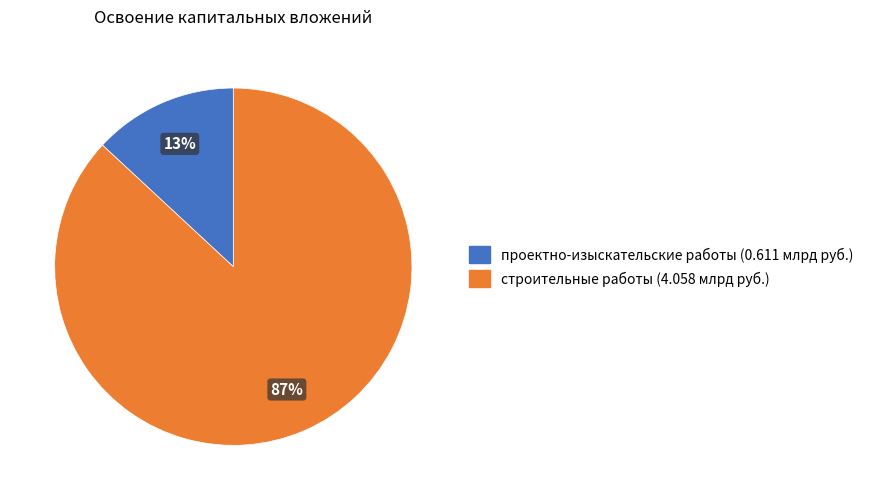

Is there any slice that represents more than half of the pie?

Yes